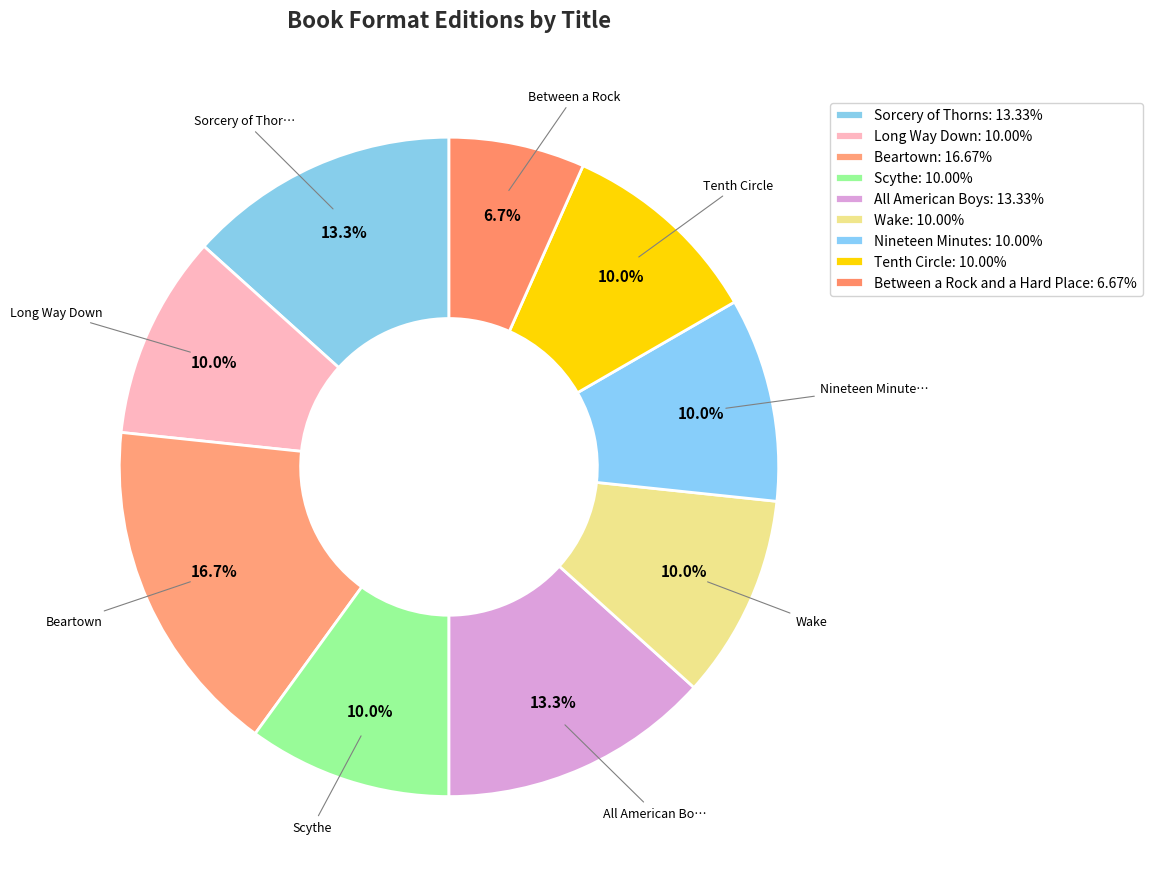

What percentage do Scythe and All American Boys together represent?

23.3%